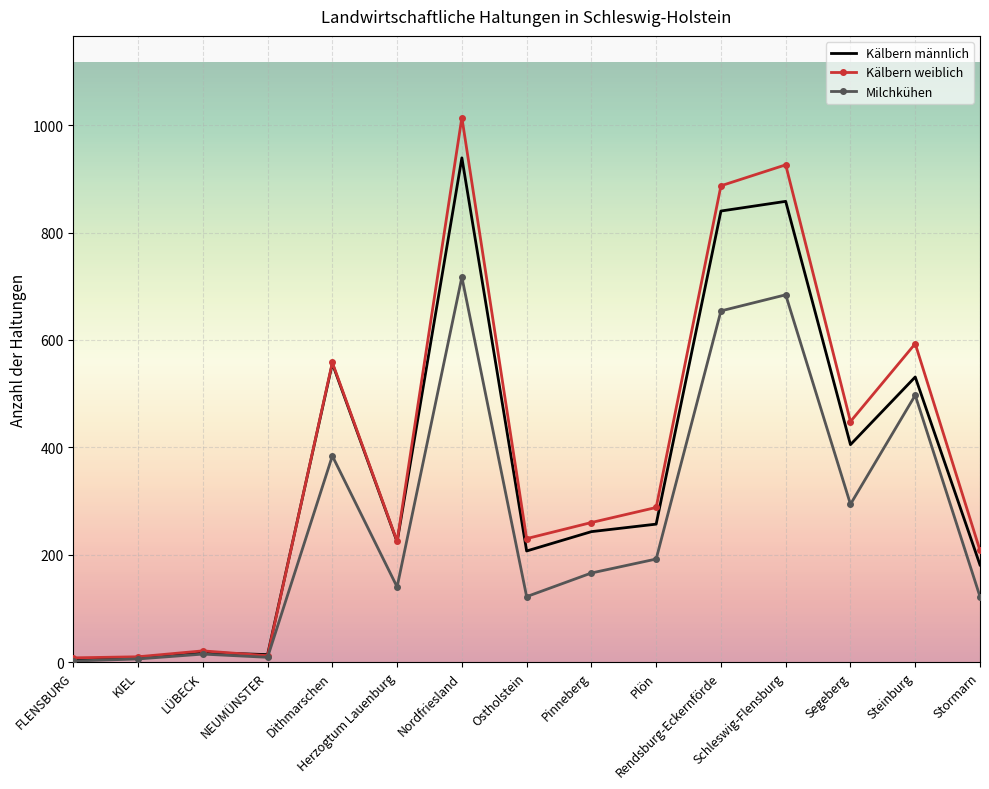

What is the maximum value for Milchkühen?

717